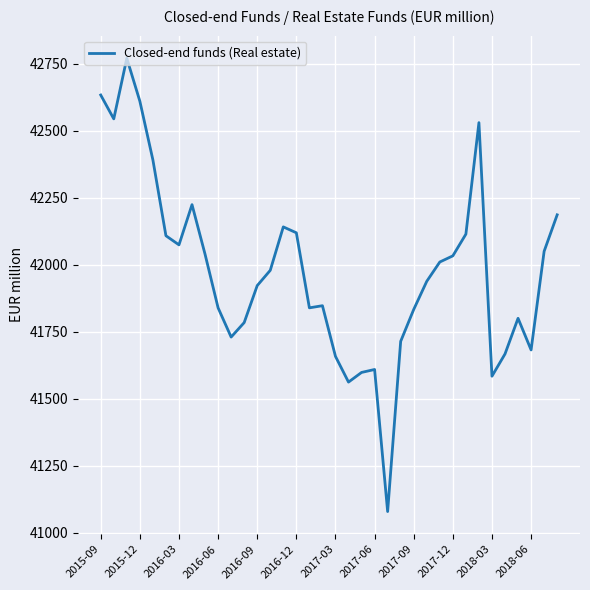

What is the greatest value displayed?

42771